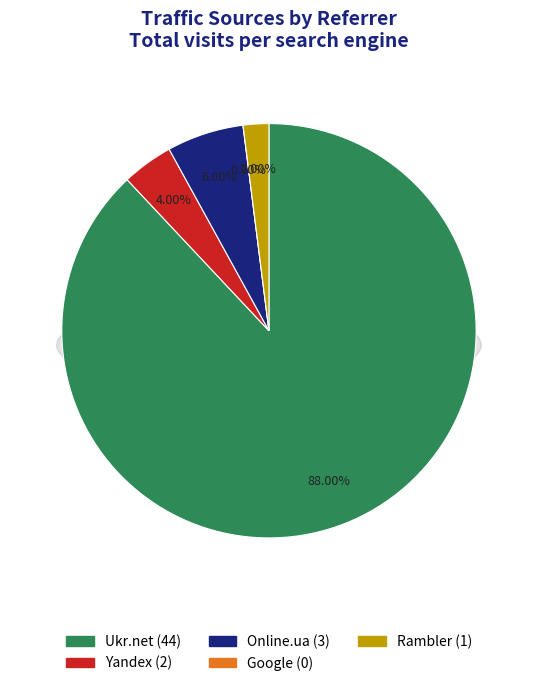

What is the majority slice?

Ukr.net